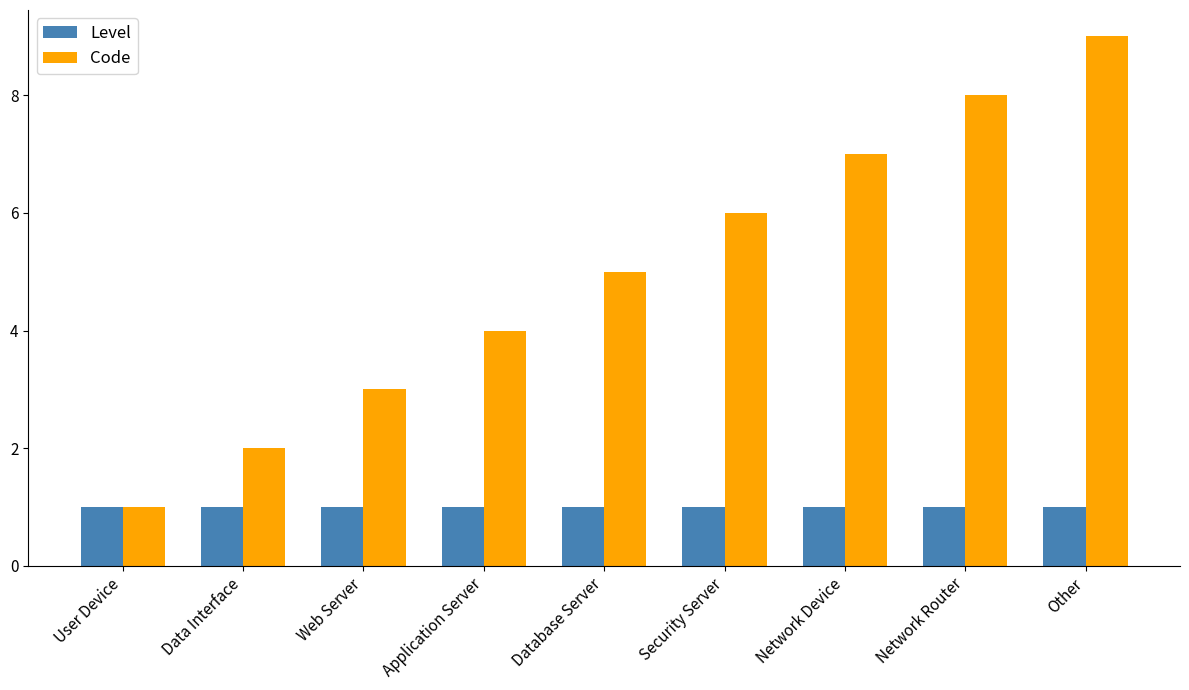

True or false: Level has a value of 1 at Data Interface.

True